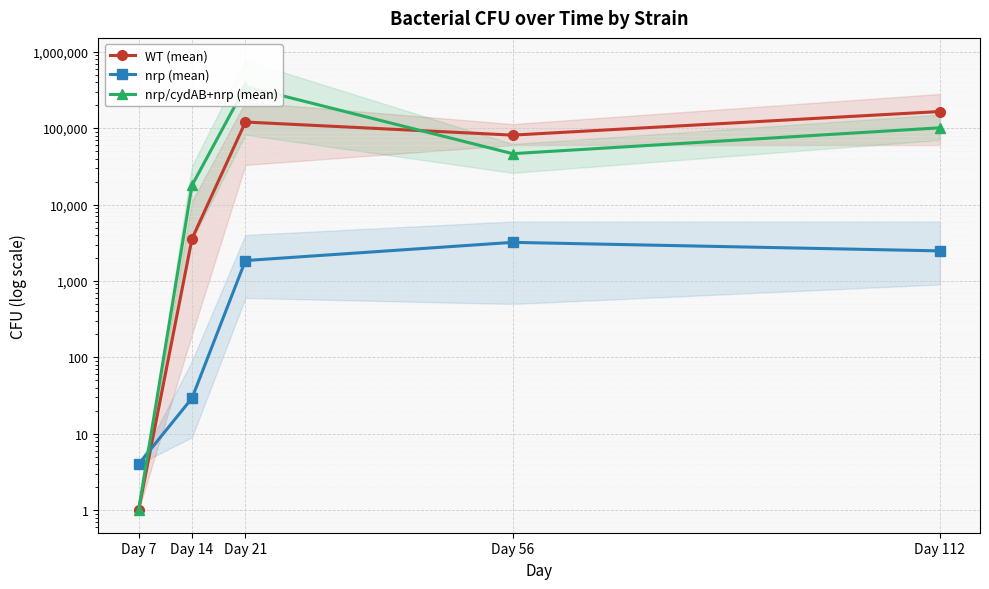

Which series has the widest spread of values?

nrp/cydAB+nrp (mean)